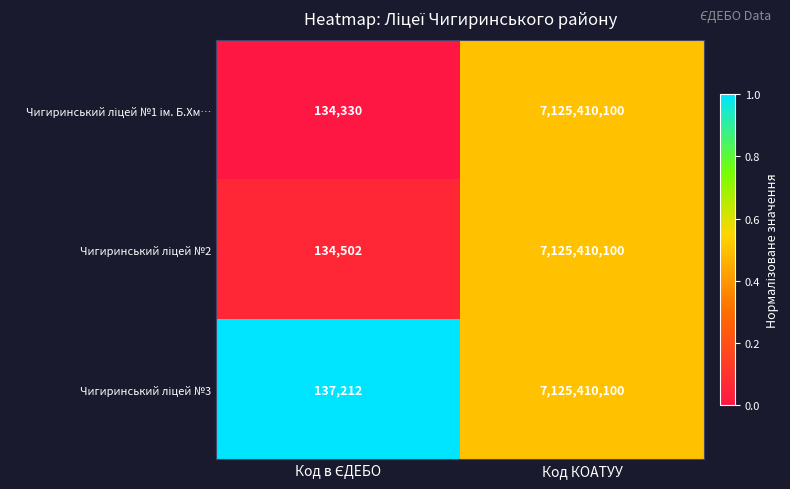

At which category is the sum across all series the highest?

Код КОАТУУ